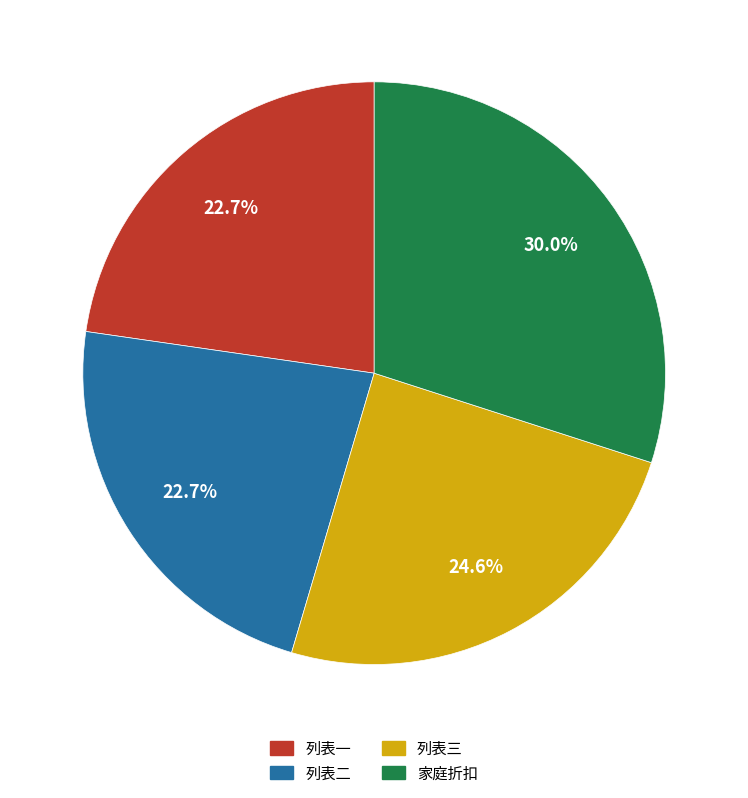

Does any single category account for the majority?

No